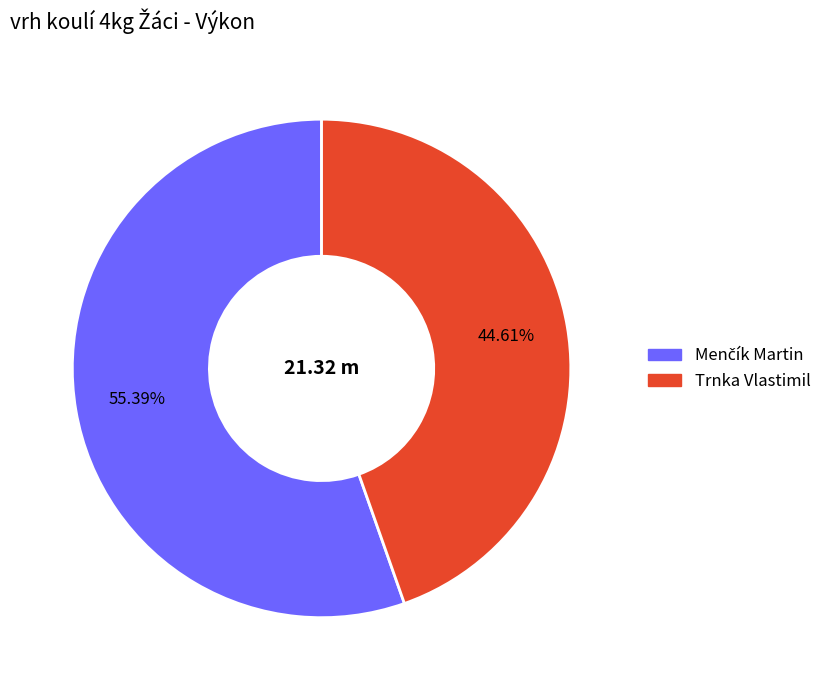

What is the smallest slice in the pie chart?

Trnka Vlastimil